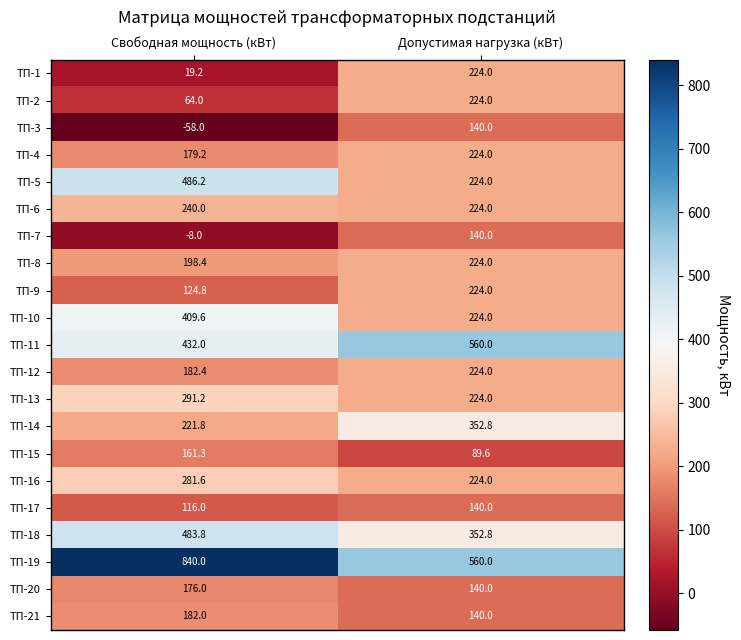

How many series are shown in this chart?

21